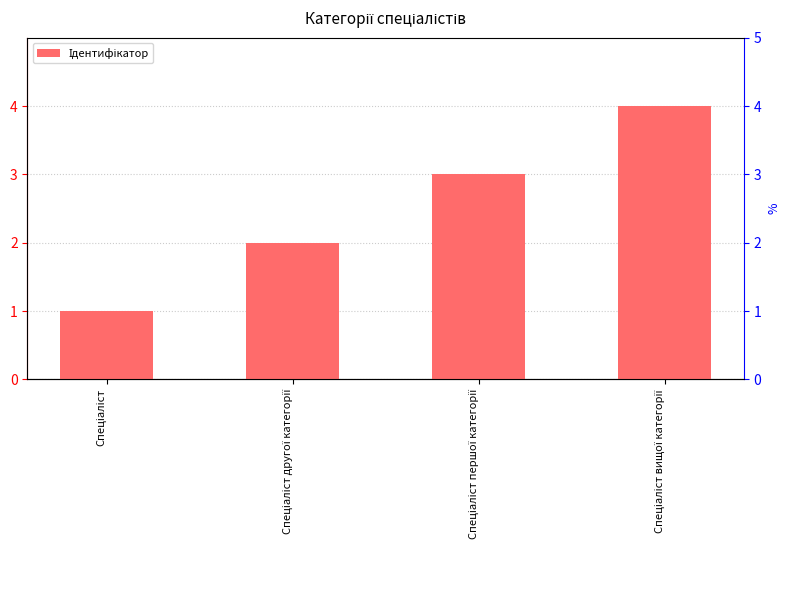

What is the average value?

2